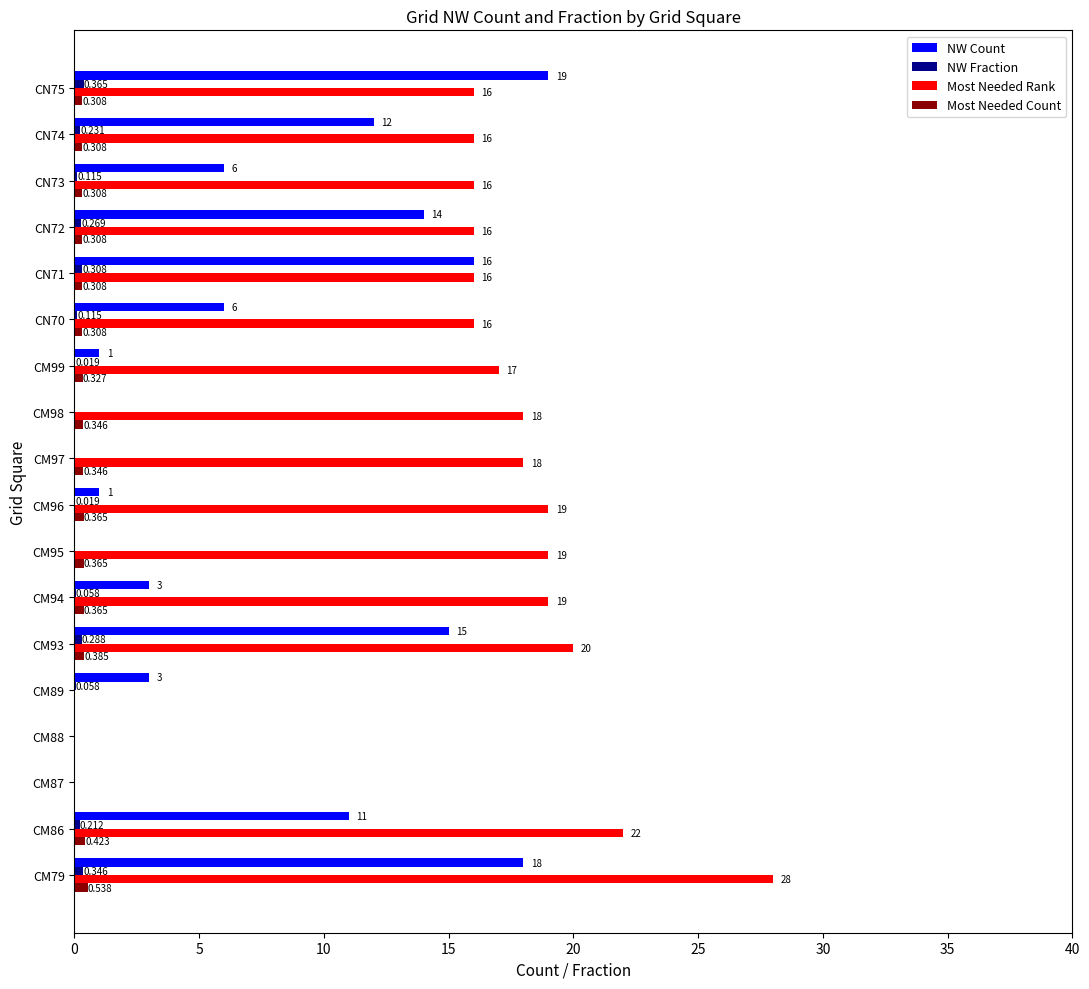

Between CN71 and CN72, which series saw the biggest shift?

NW Count